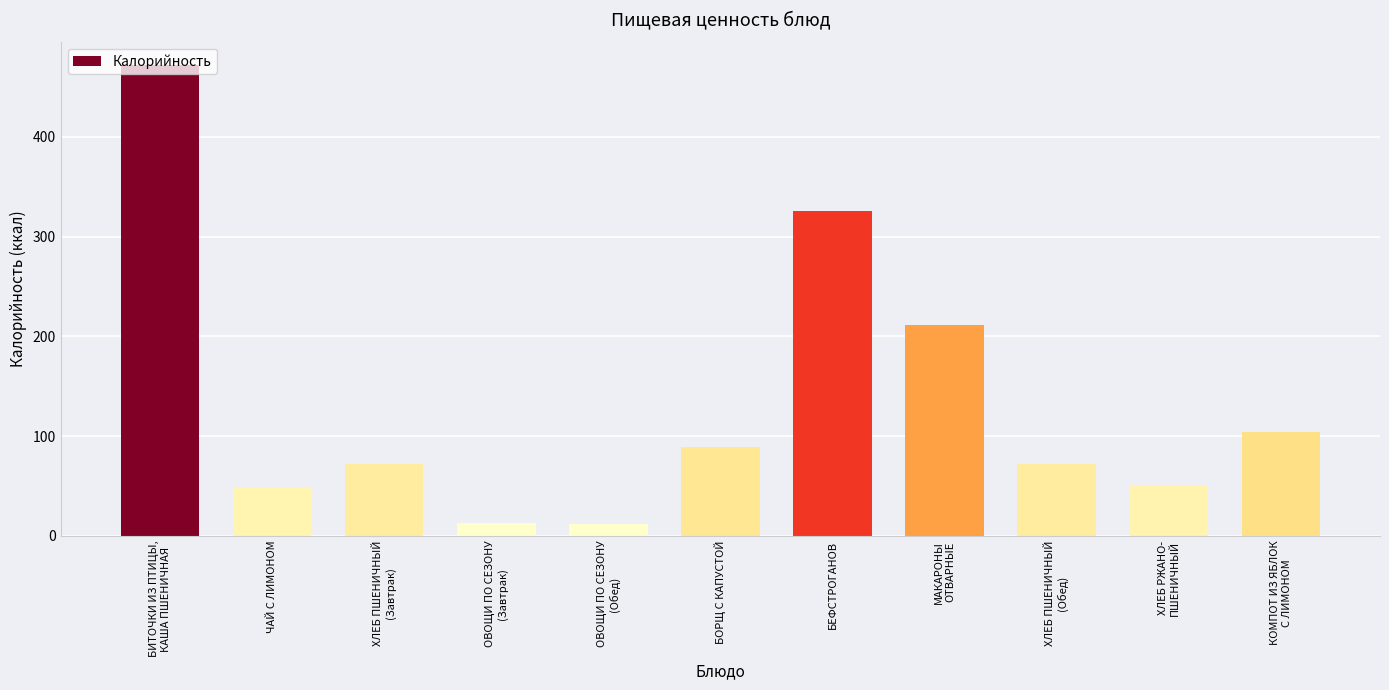

What is the value of the 1st bar from the left?

471.8